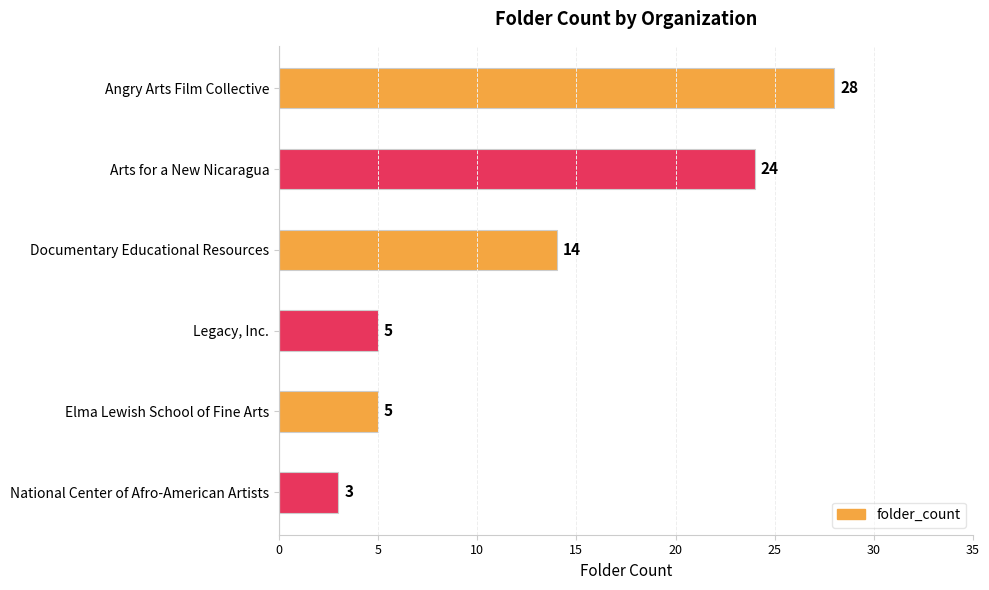

True or false: the data shows 14 at Documentary Educational Resources.

True